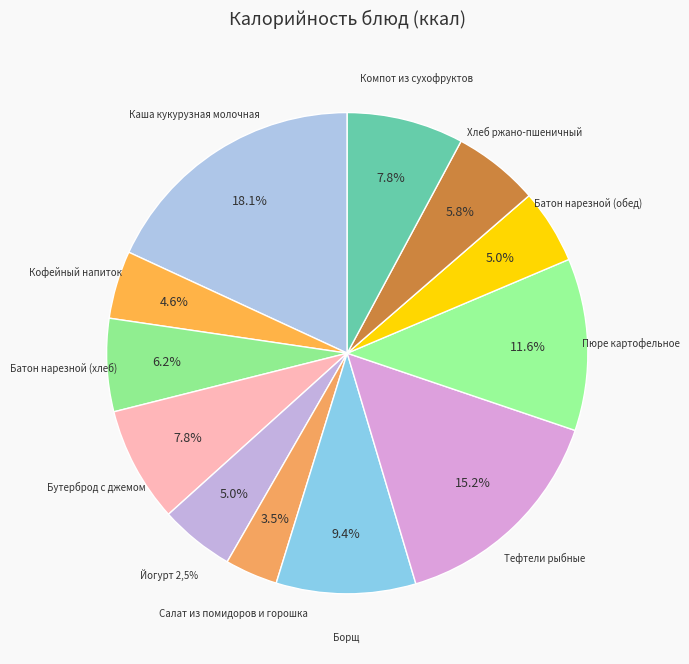

What is the ratio of the value at Батон нарезной (обед) to the value at Каша кукурузная молочная?

0.3